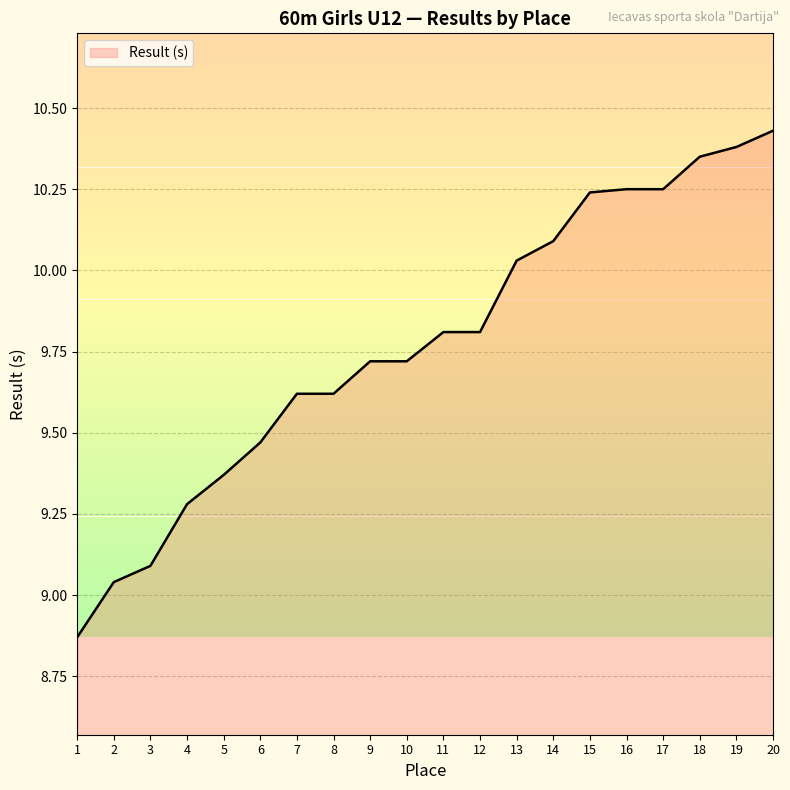

Which has a higher value, 11 or 20?

20